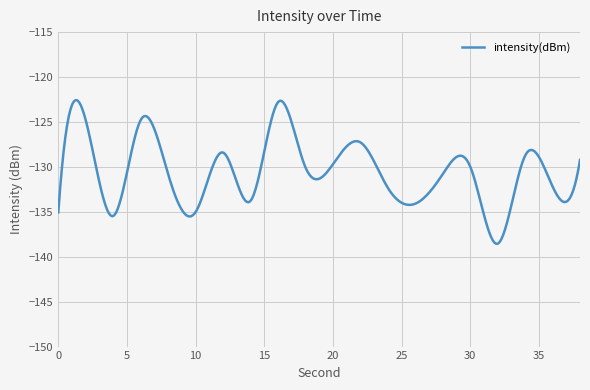

What is the difference between the maximum and minimum values?

16.0